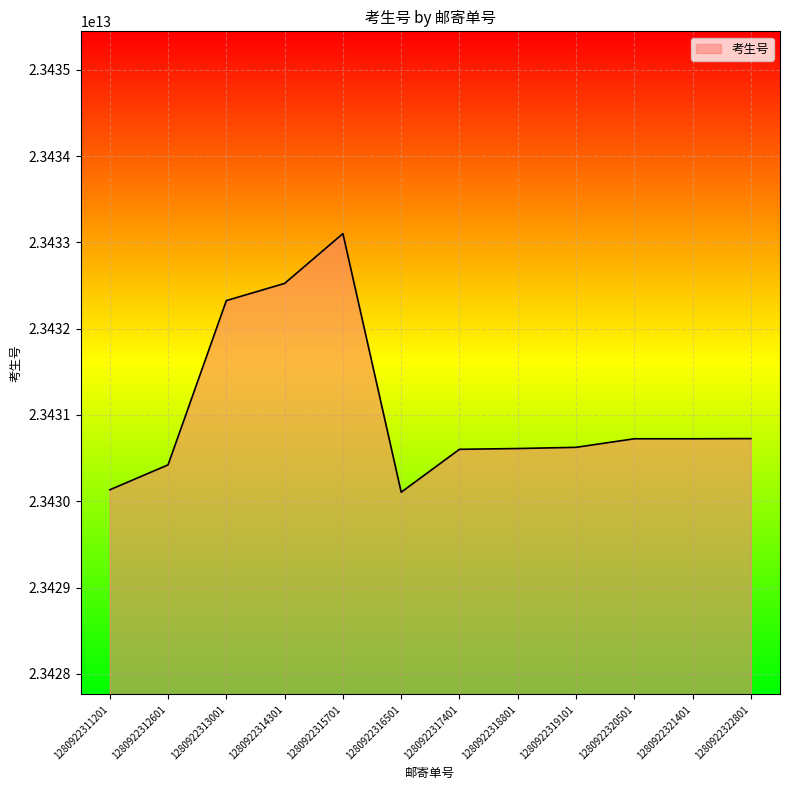

At which category does the data reach its first local peak?

1280922315701